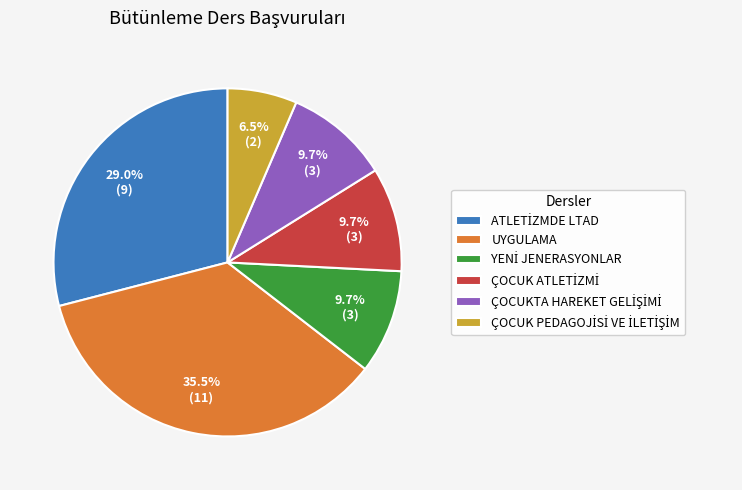

How many segments does this pie chart have?

6